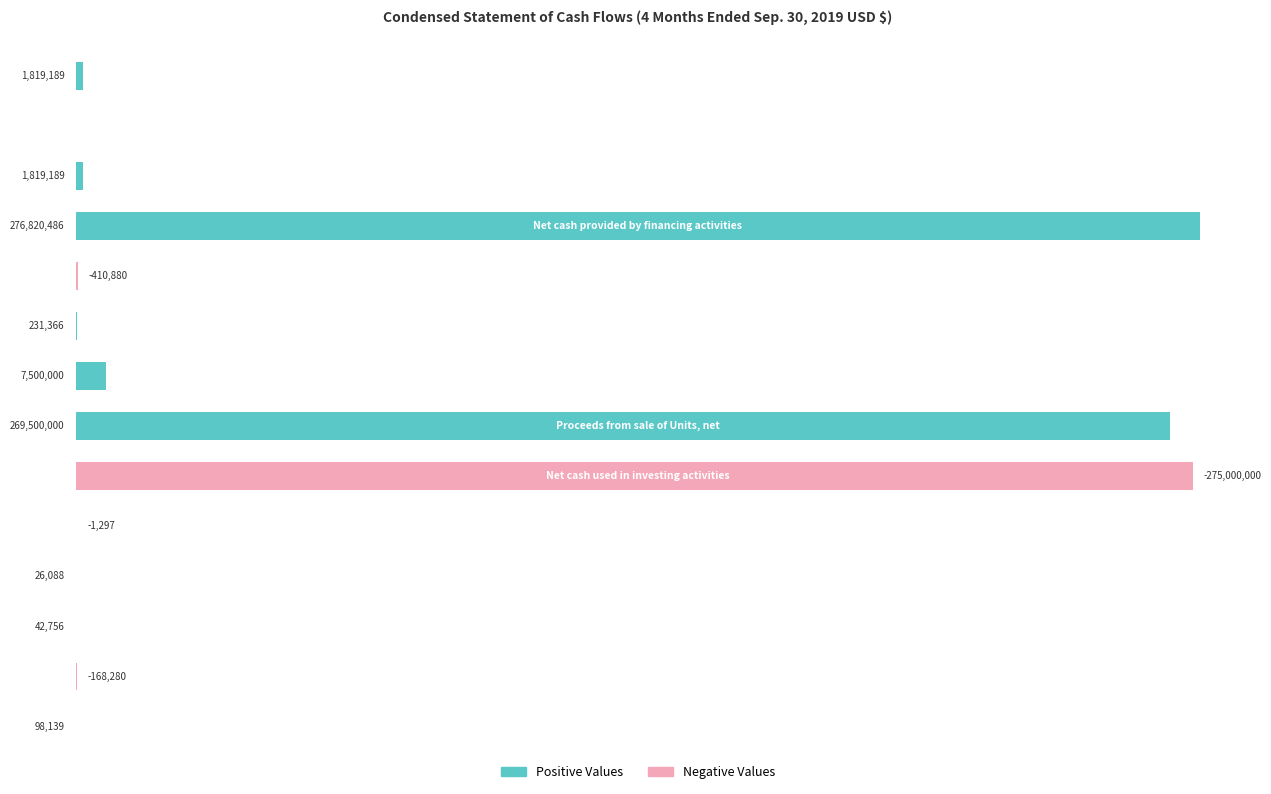

What are all the series names shown in the legend?

Positive Values, Negative Values